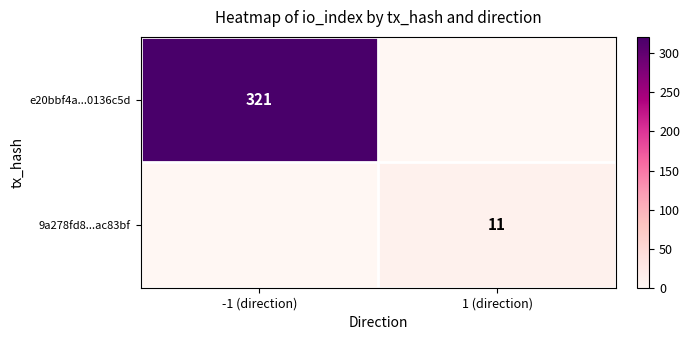

True or false: e20bbf4a...0136c5d has a value of 82 at -1 (direction).

False